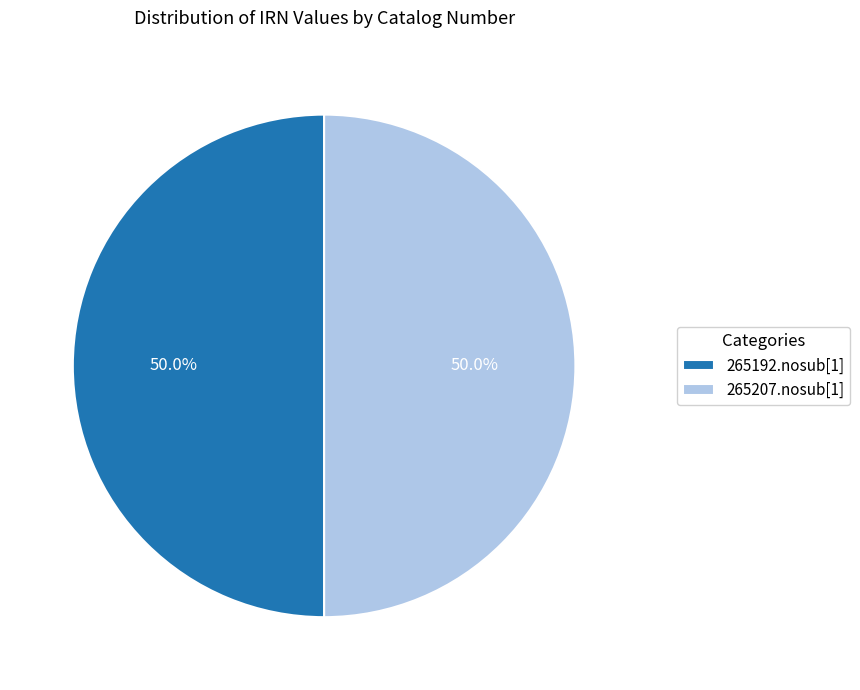

What is the ratio of the value at 265192.nosub[1] to the value at 265207.nosub[1]?

1.0